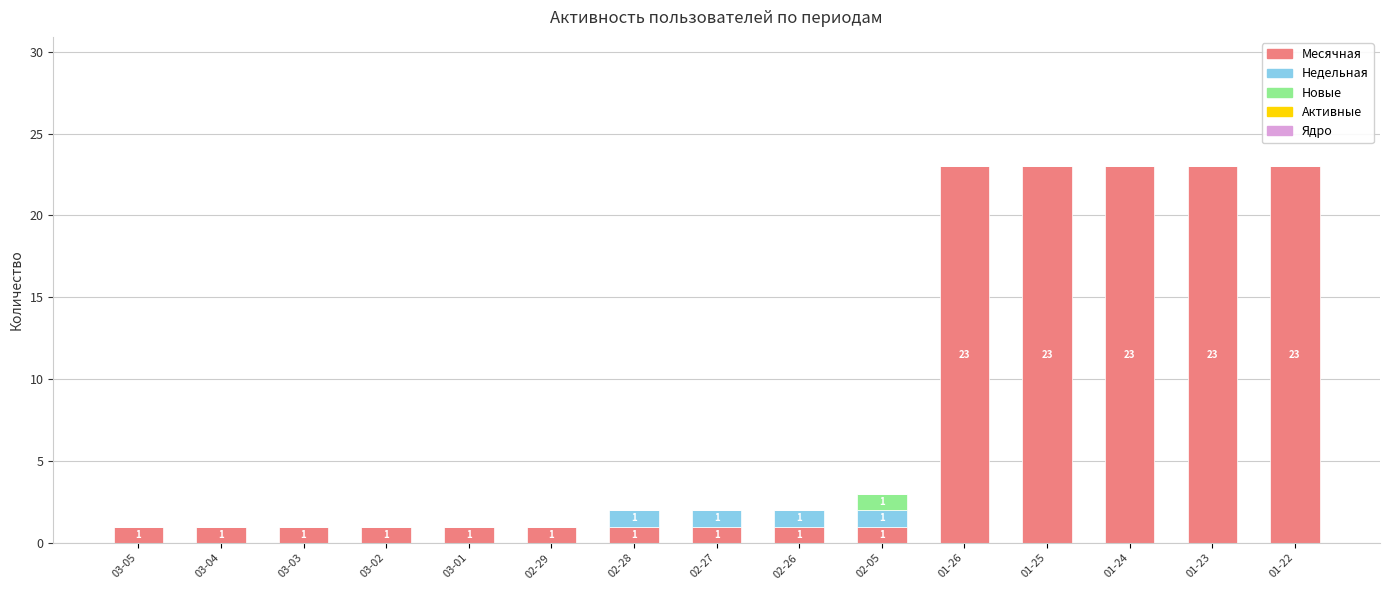

Are the bars grouped side by side (vs. stacked)?

No